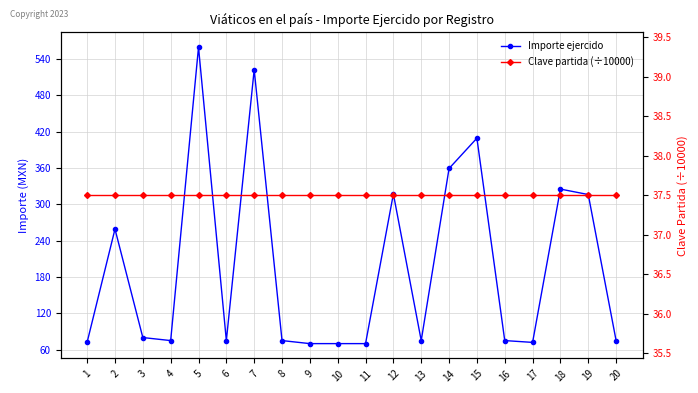

At which category does Importe ejercido reach its first local peak?

2